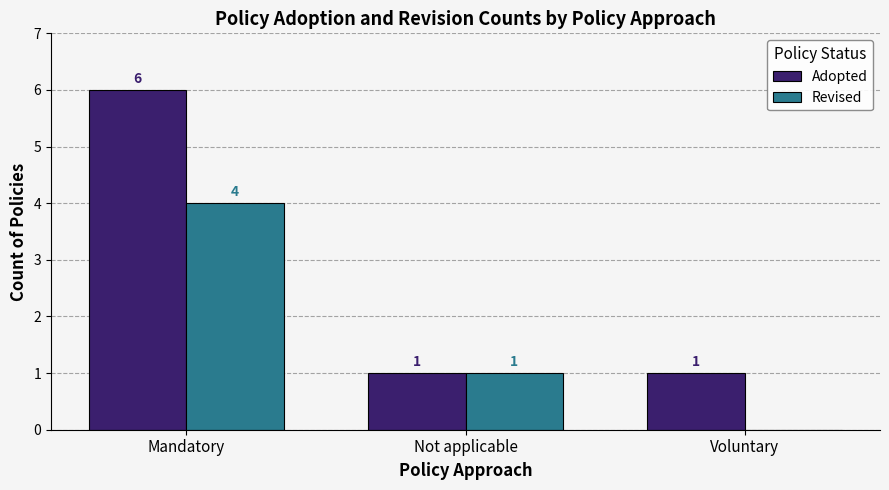

What are all the series names shown in the legend?

Adopted, Revised